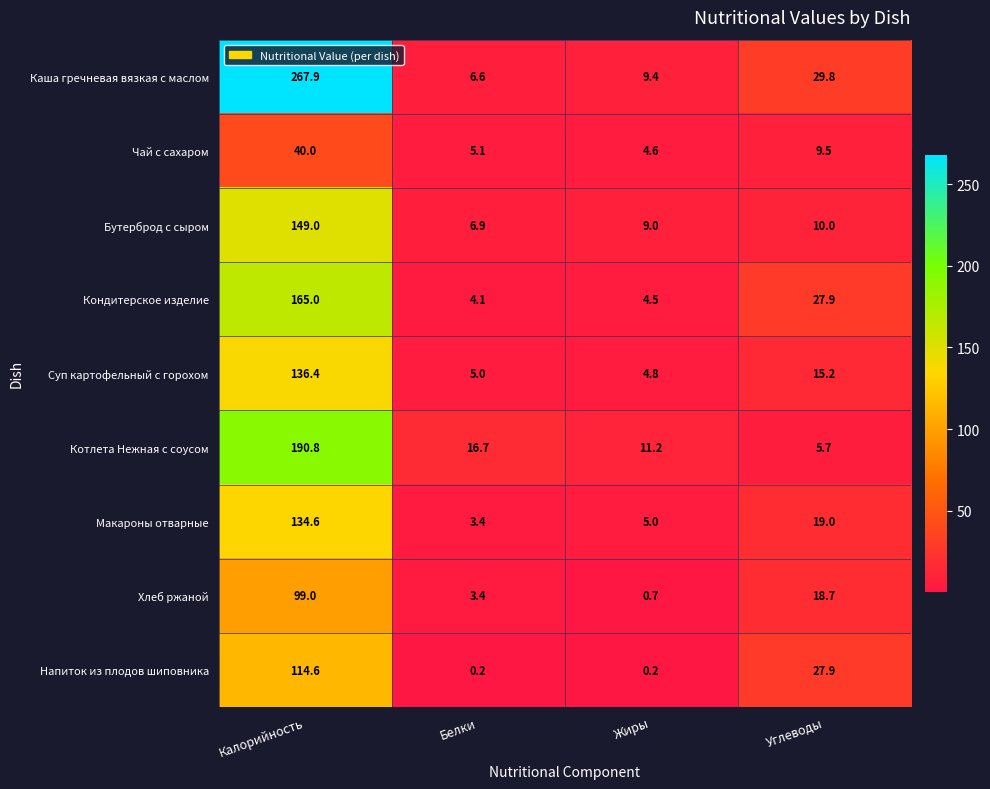

Where is Каша гречневая вязкая с маслом nearest to the value 137?

Углеводы